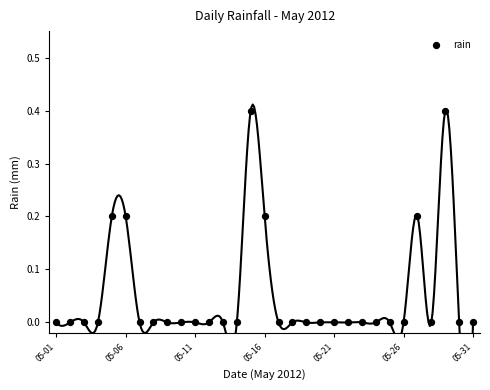

What is the range of Y values (max minus min)?

0.4